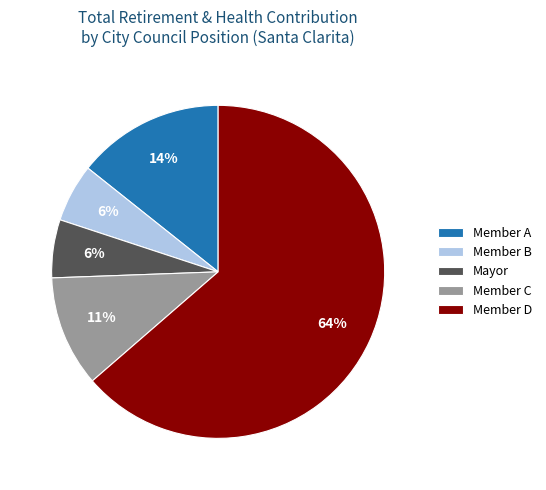

Approximately how many times larger is the value at Member B compared to Member A?

0.4